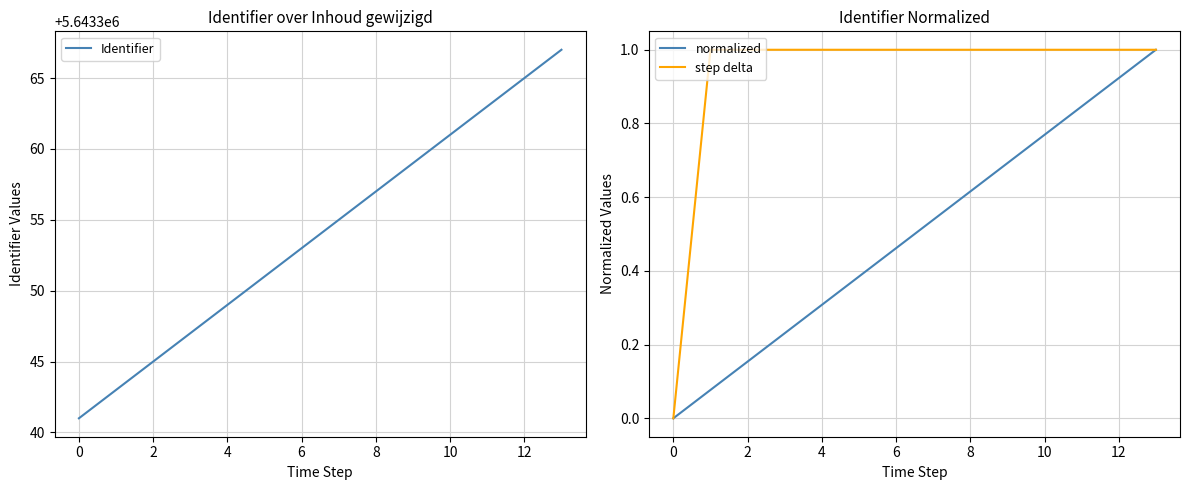

What are all the series names shown in the legend?

Identifier, normalized, step delta